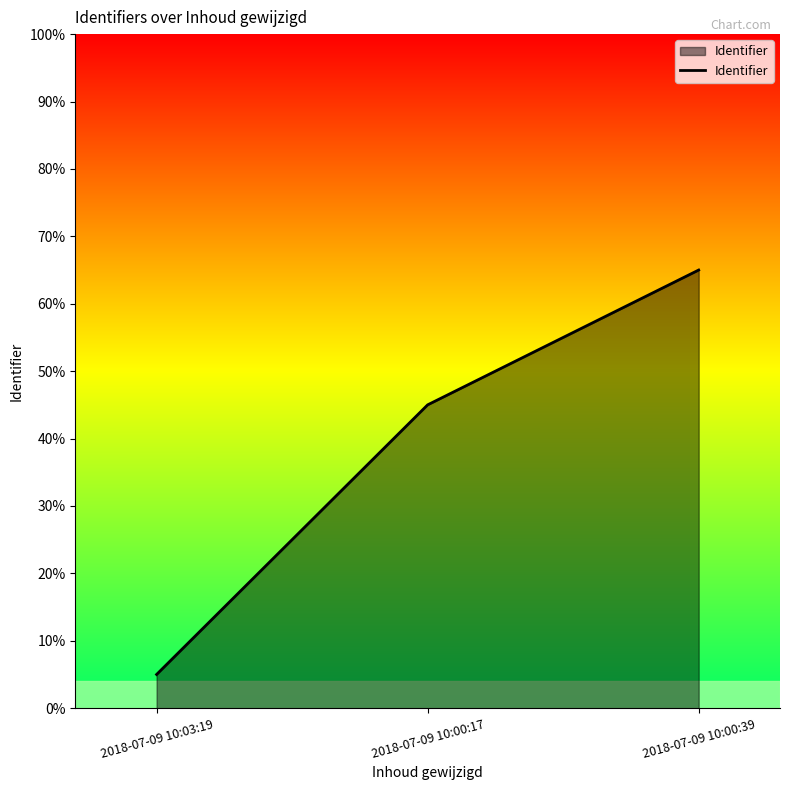

Is this an area chart (filled region under the line)?

Yes